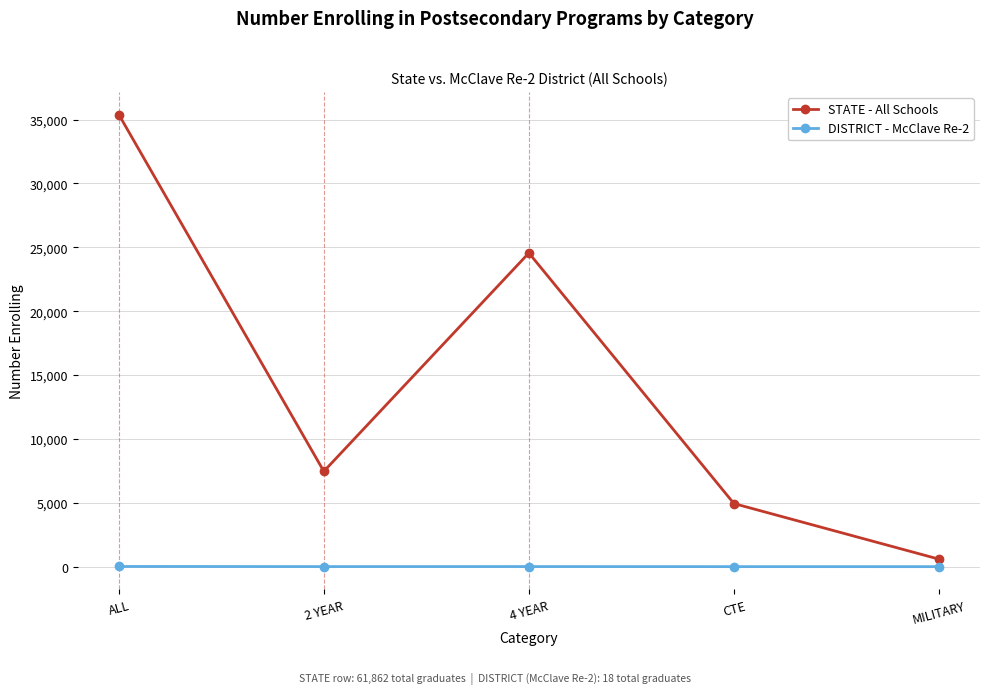

At which category does the chart reach its peak across all series?

ALL